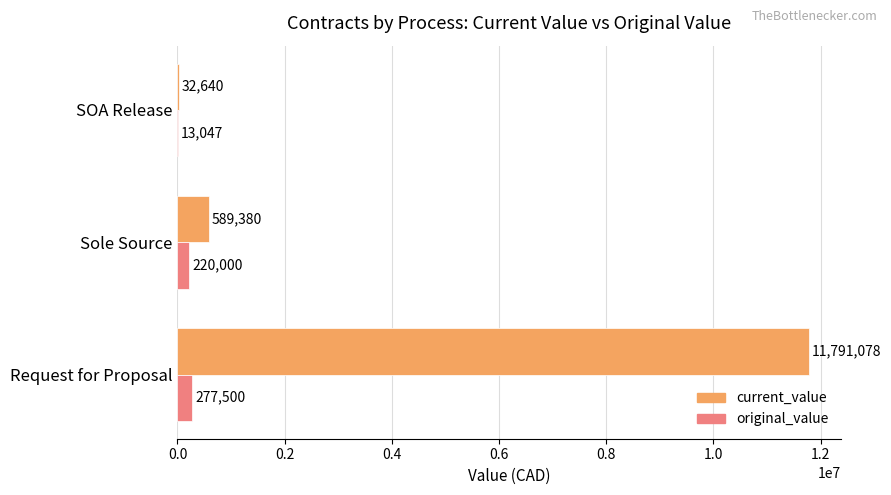

What is the maximum value for original_value?

277500.0